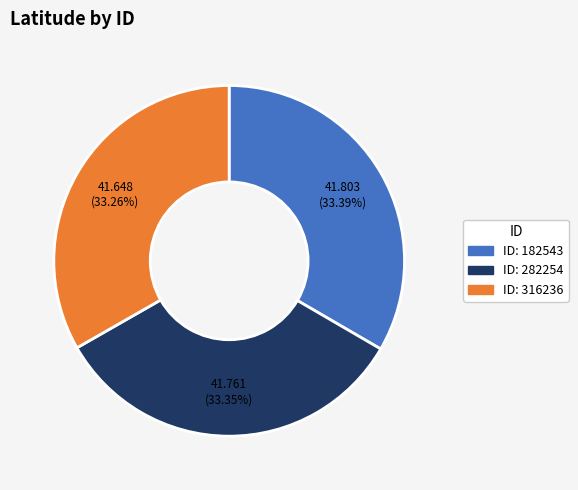

Is there a majority slice in this chart?

No